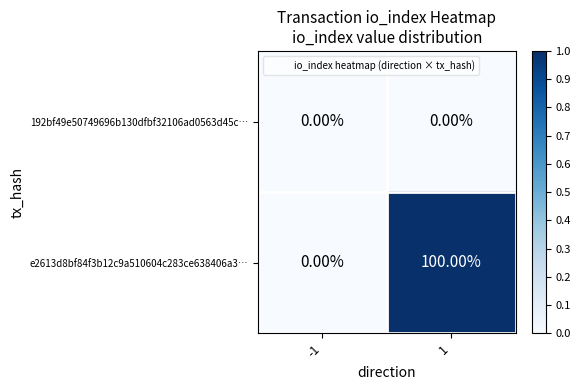

Which series has the largest total across all categories?

e2613d8bf84f3b12c9a510604c283ce638406a3…